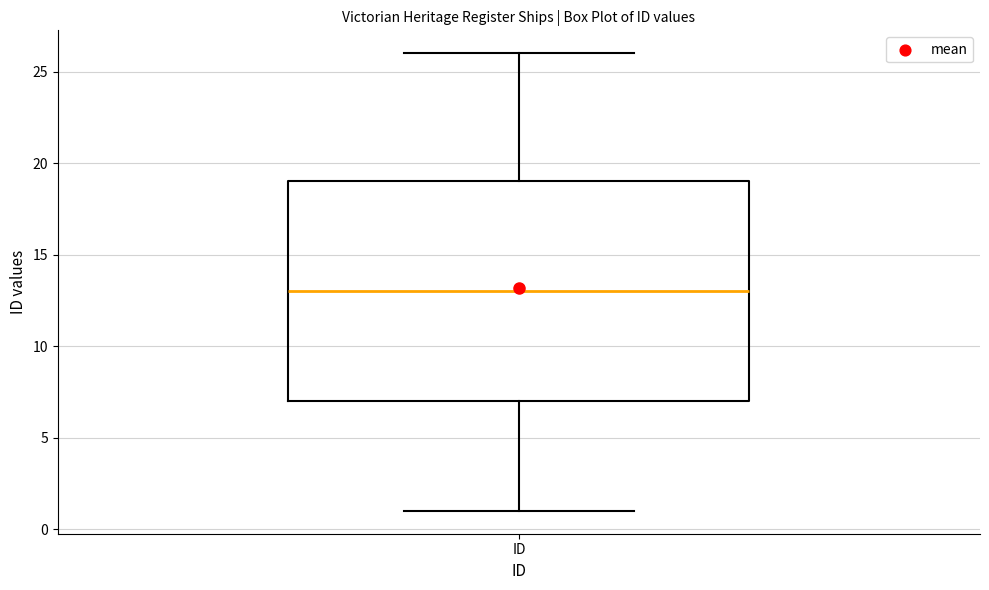

Where is the upper edge of the box for ID on the y-axis? The values are not printed on the chart, so give them approximately, as read against the axis.

19